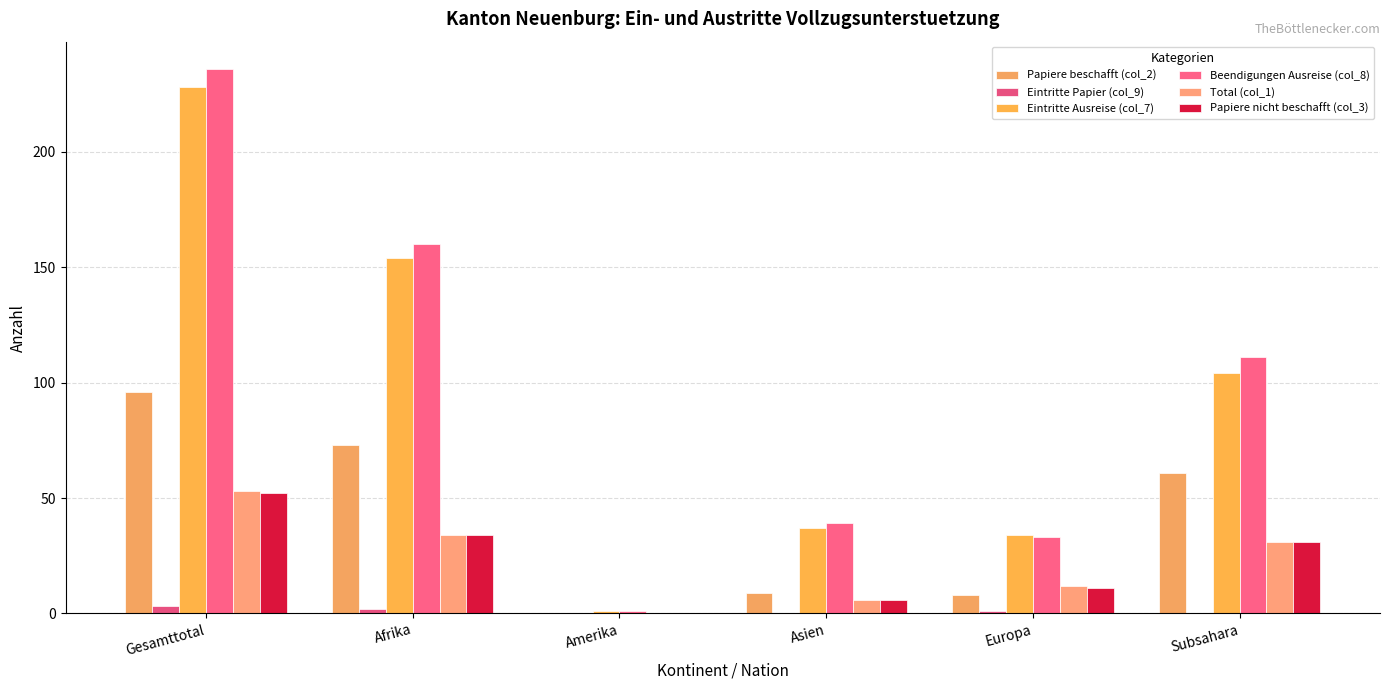

What are all the series names shown in the legend?

Papiere beschafft (col_2), Eintritte Papier (col_9), Eintritte Ausreise (col_7), Beendigungen Ausreise (col_8), Total (col_1), Papiere nicht beschafft (col_3)